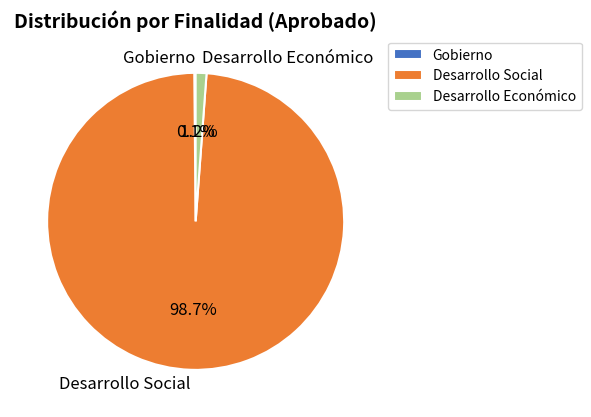

What is the majority slice?

Desarrollo Social